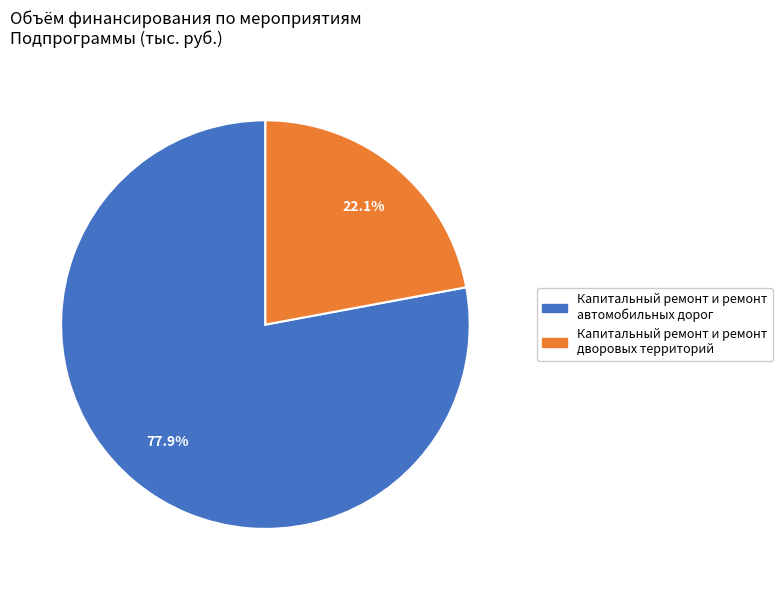

Which has a higher value, Капитальный ремонт и ремонт автомобильных дорог or Капитальный ремонт и ремонт дворовых территорий?

Капитальный ремонт и ремонт автомобильных дорог